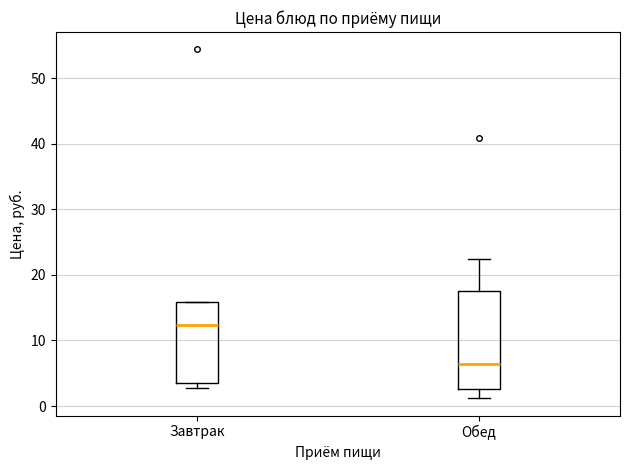

Comparing the boxes themselves (not the whiskers), which one is the tallest?

Обед